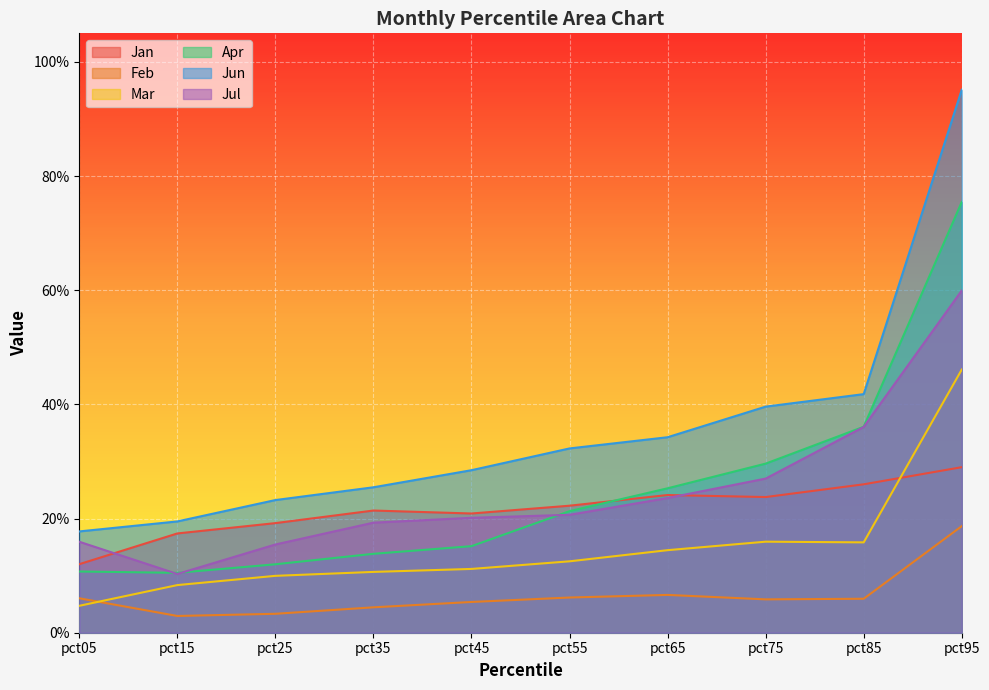

At how many categories does at least one series exceed 0?

10